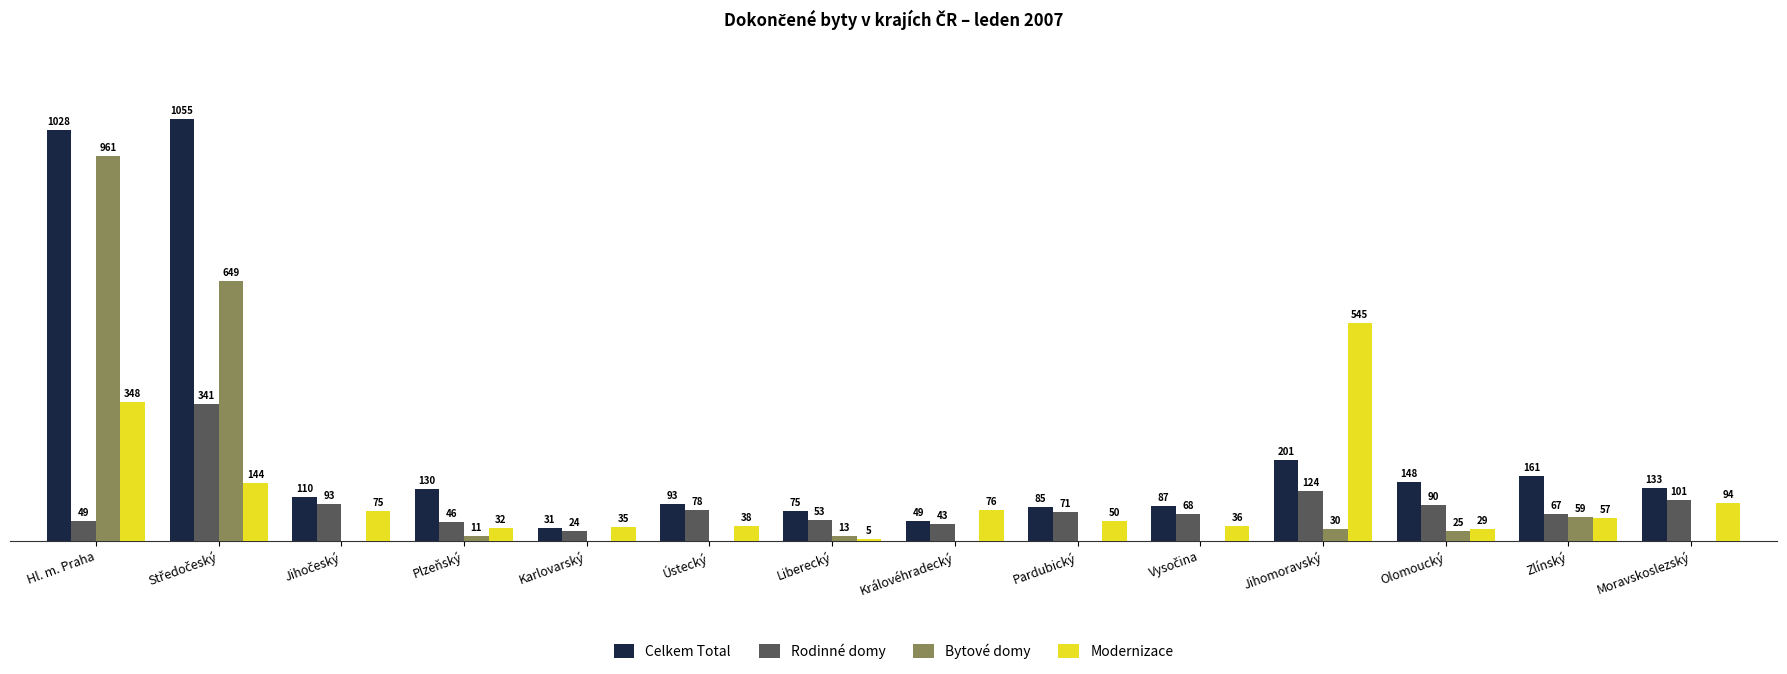

Which series has the largest total across all categories?

Celkem Total